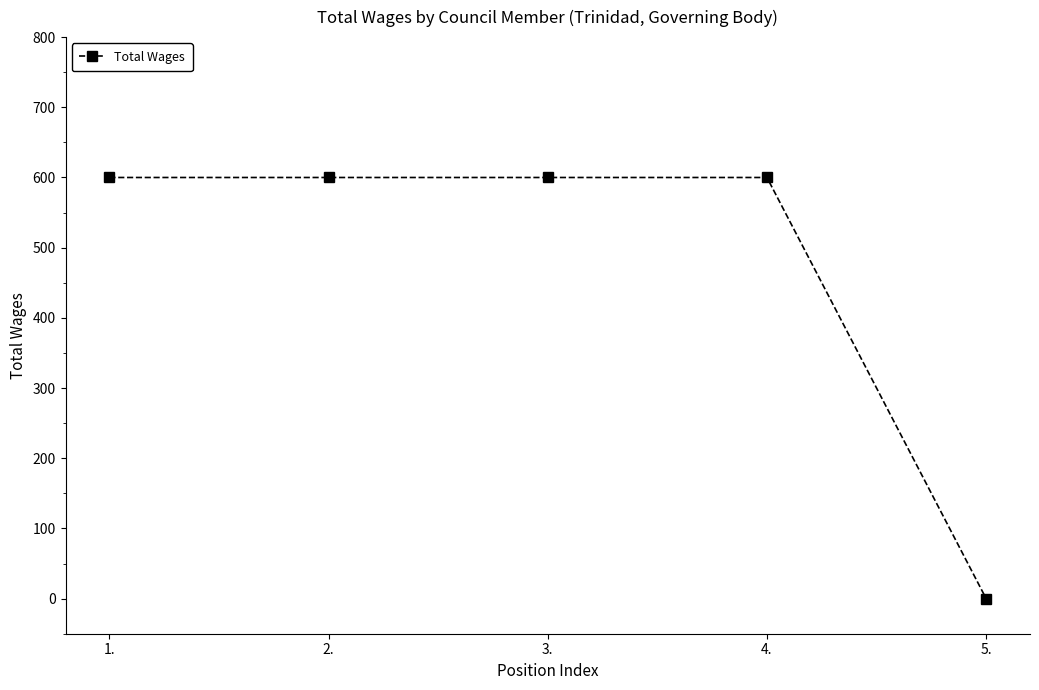

How many lines are shown in the chart?

1